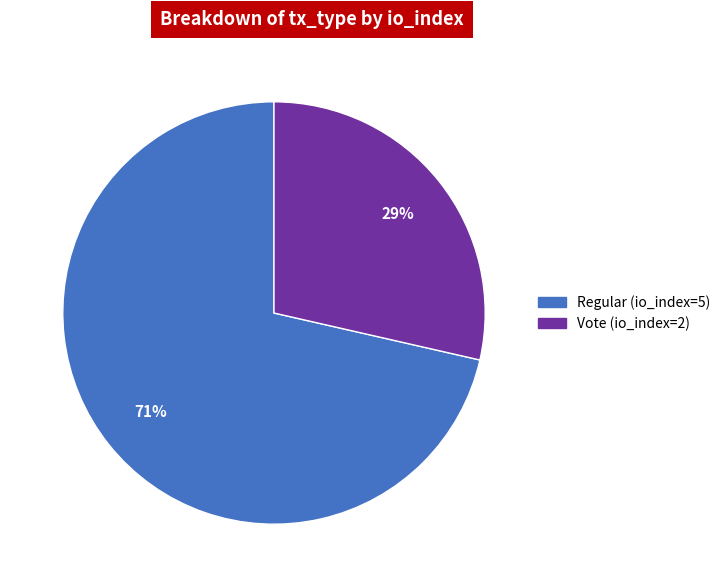

True or false: Vote (io_index=2) accounts for 29% of the total.

True